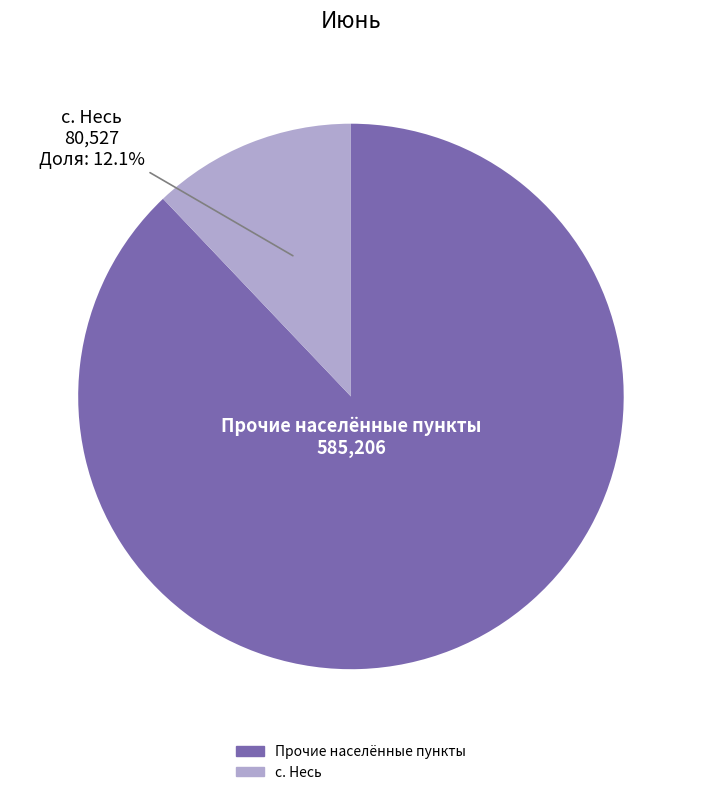

To the nearest percent, what is the average slice percentage?

50%